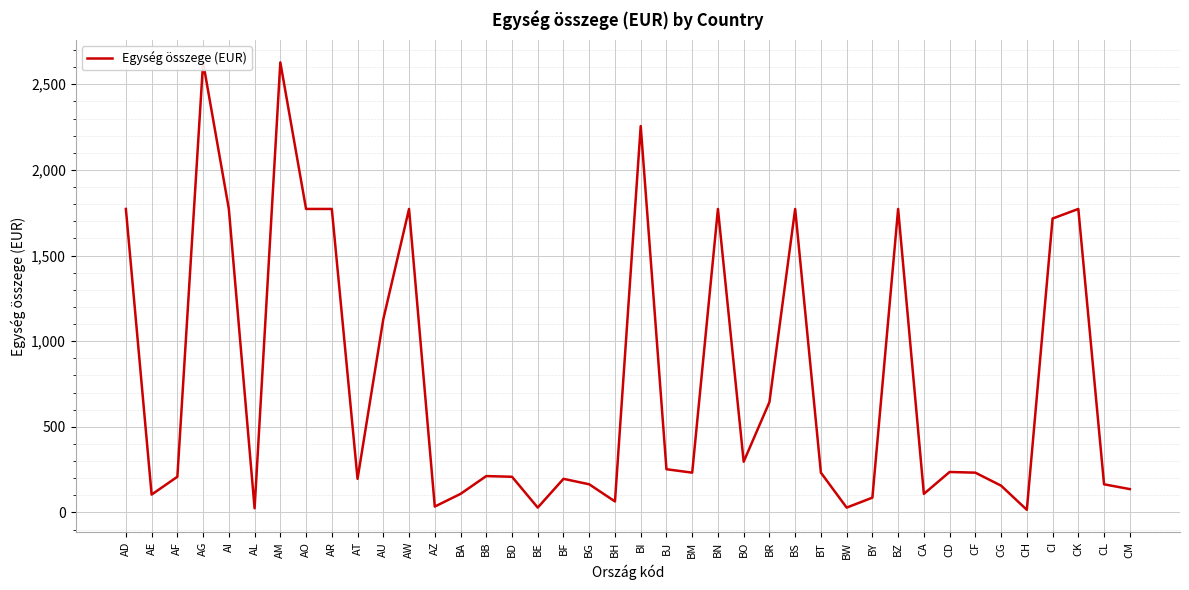

The chart shows a value of 212 at BB. True or false?

True